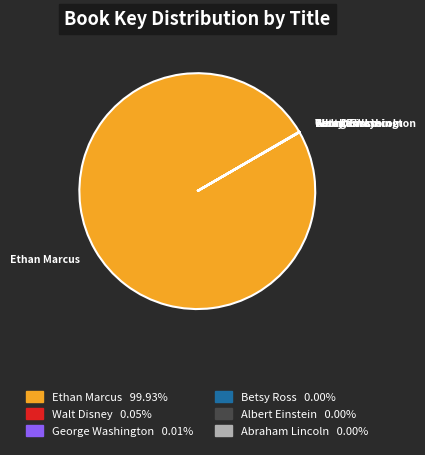

Is there a majority slice in this chart?

Yes